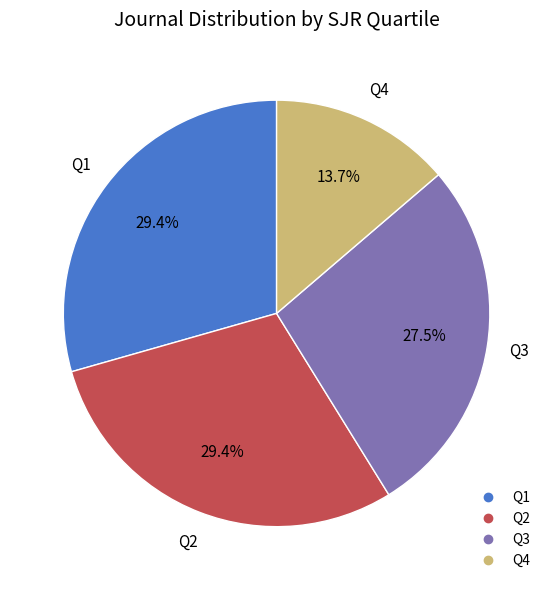

To the nearest percent, what percentage of the pie is Q1?

29%